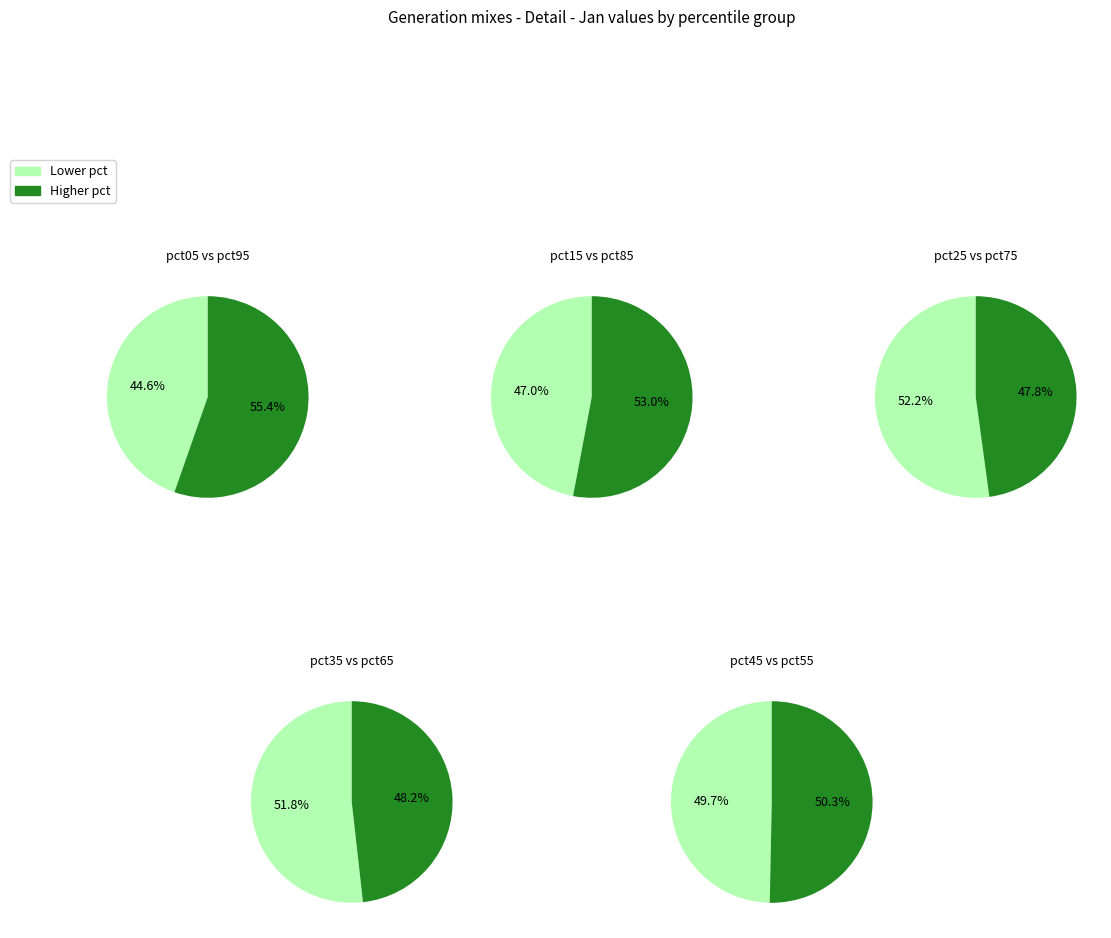

Combined, do pct75 and pct95 account for over 50%?

No